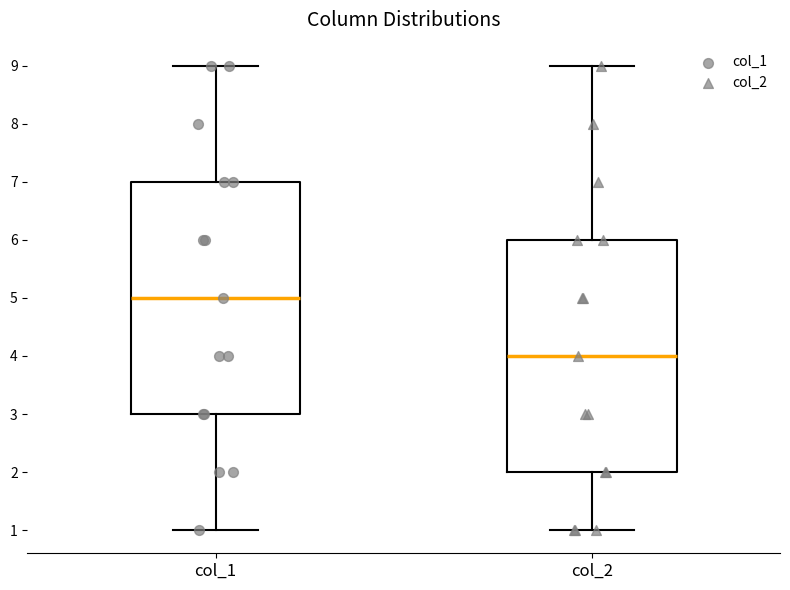

Where does the median line of the box for col_2 sit on the y-axis? The values are not printed on the chart, so give them approximately, as read against the axis.

4